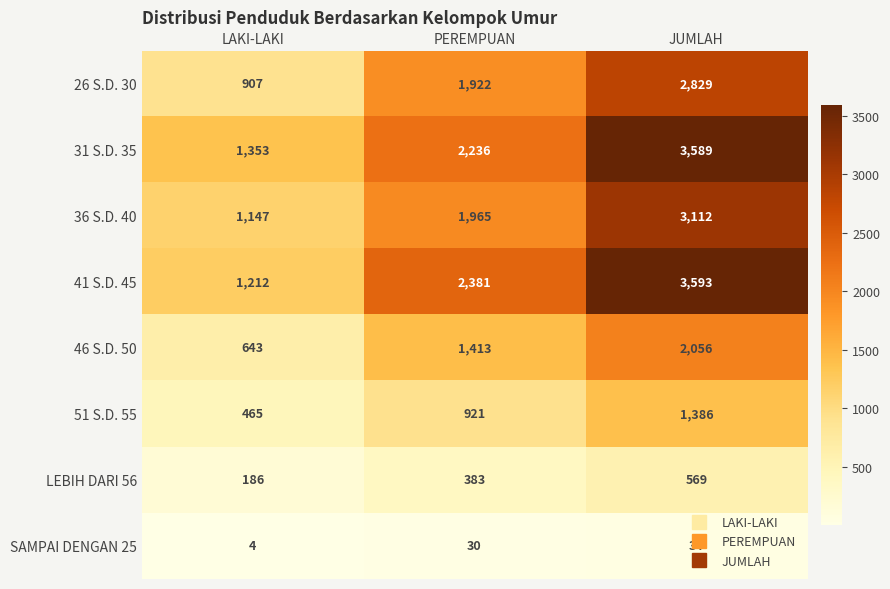

What is the total value across all series at PEREMPUAN?

11251